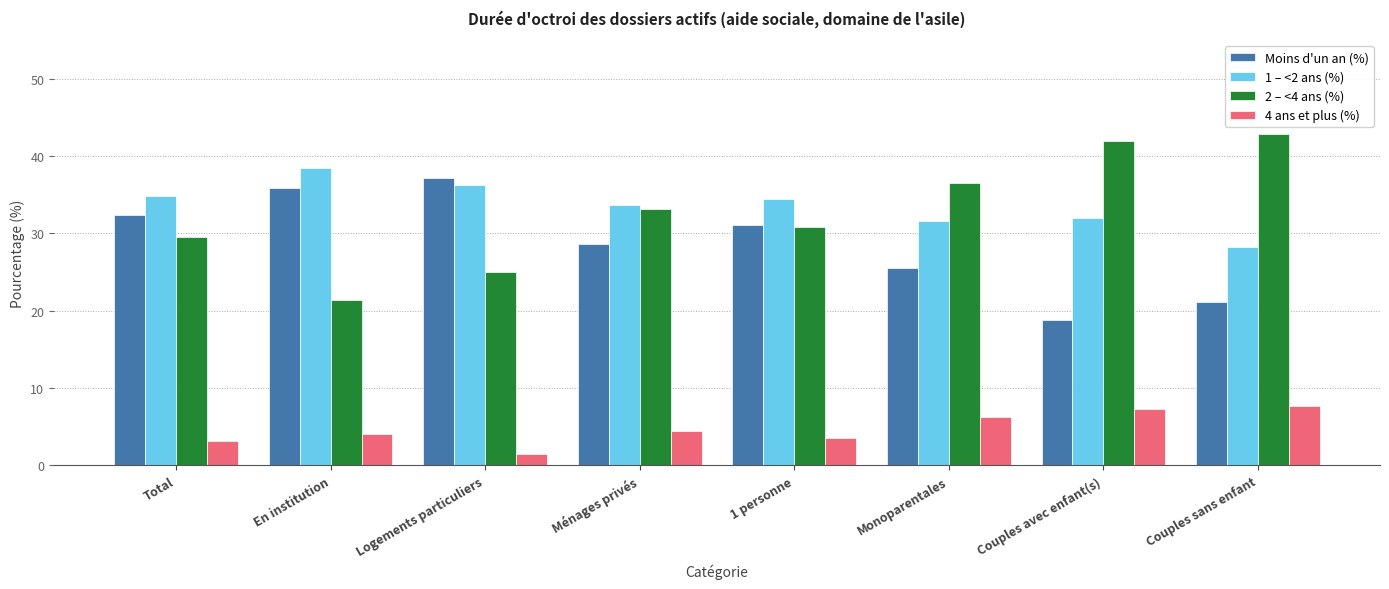

What is the spread (max minus min) of values at Total?

31.7